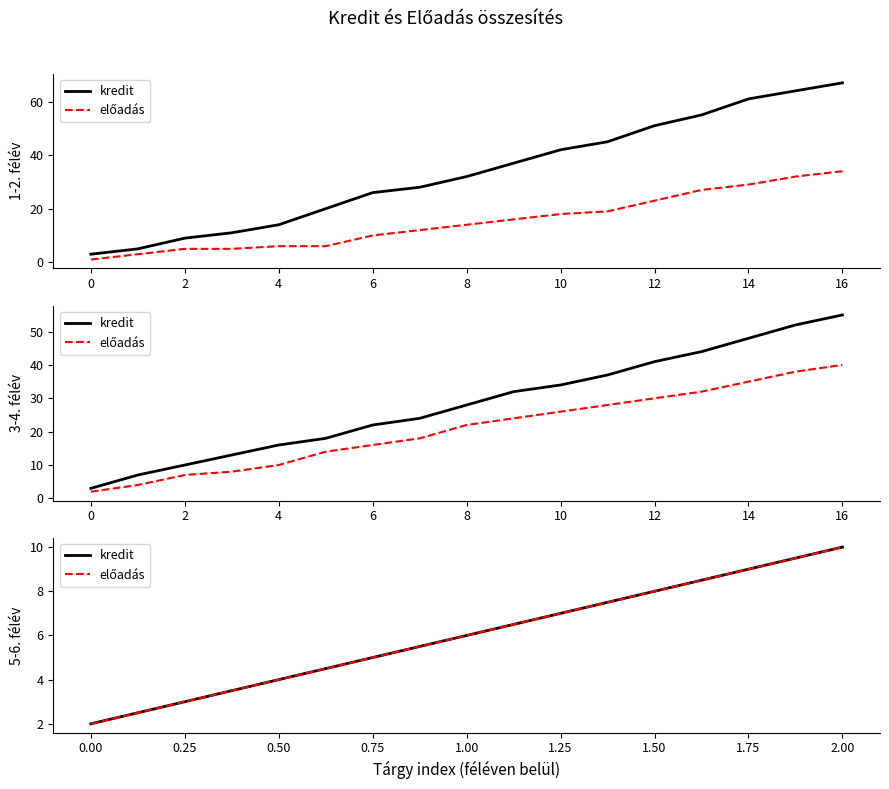

Between 1.00 and 2.00, which series saw the biggest shift?

kredit